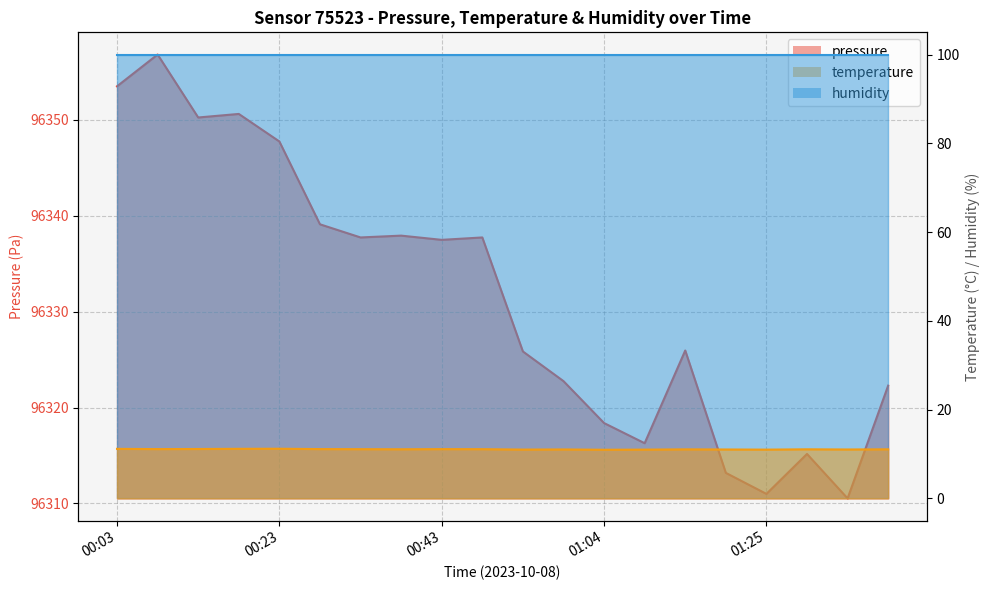

At how many categories does at least one series exceed 26446?

20